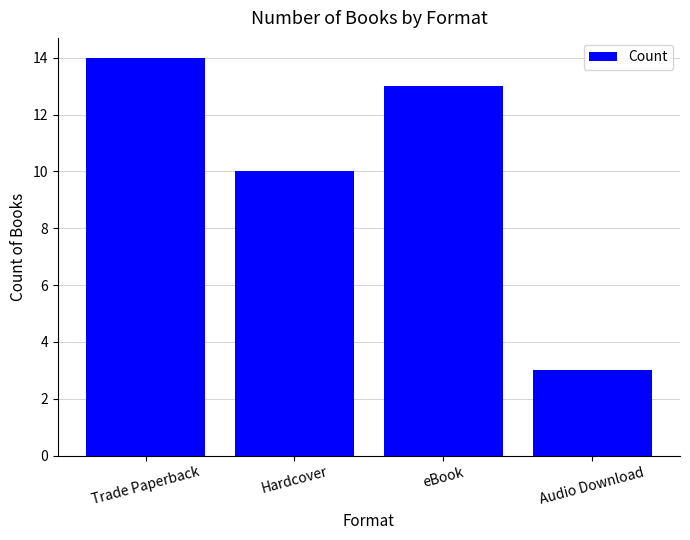

Reading left to right, what are all the values shown in this chart?

14	10	13	3